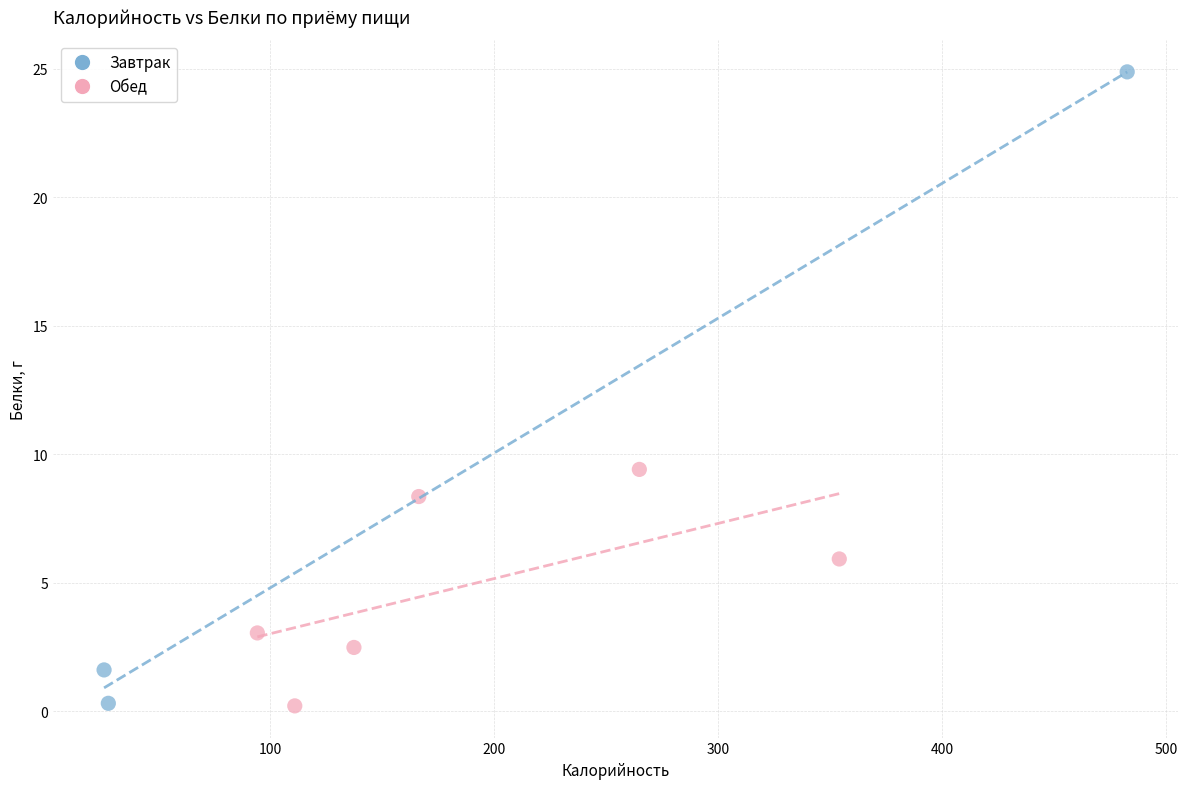

Which series has the widest spread of Y values?

Завтрак